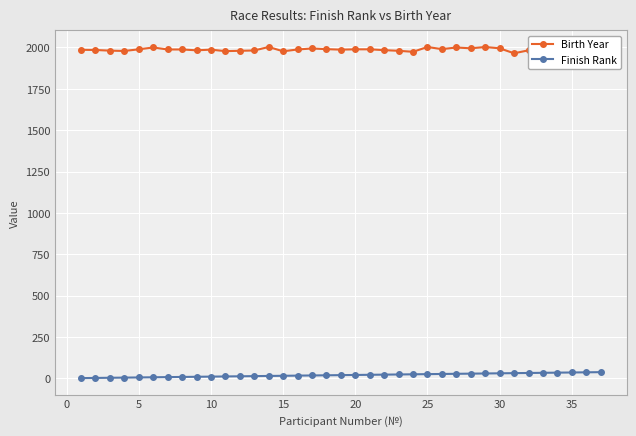

Which series has the largest total across all categories?

Birth Year